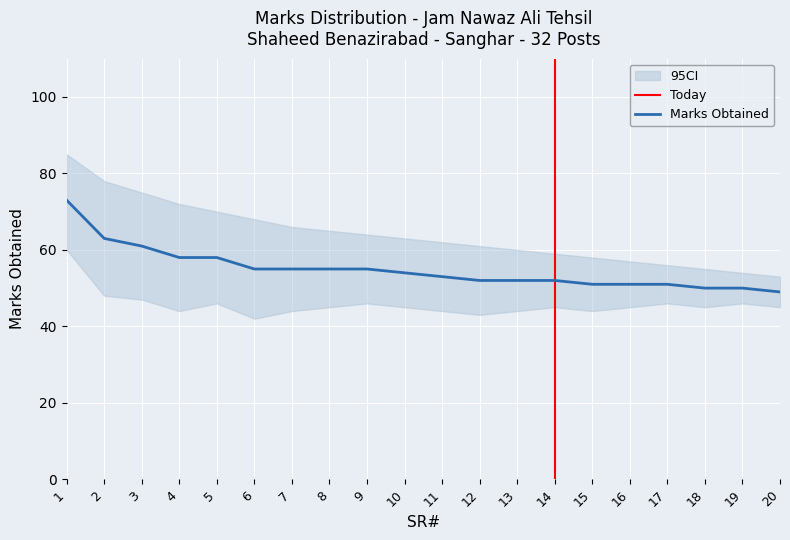

List the series in order of their peak value, highest first.

CI_upper, MARKS OBTAINED, CI_lower